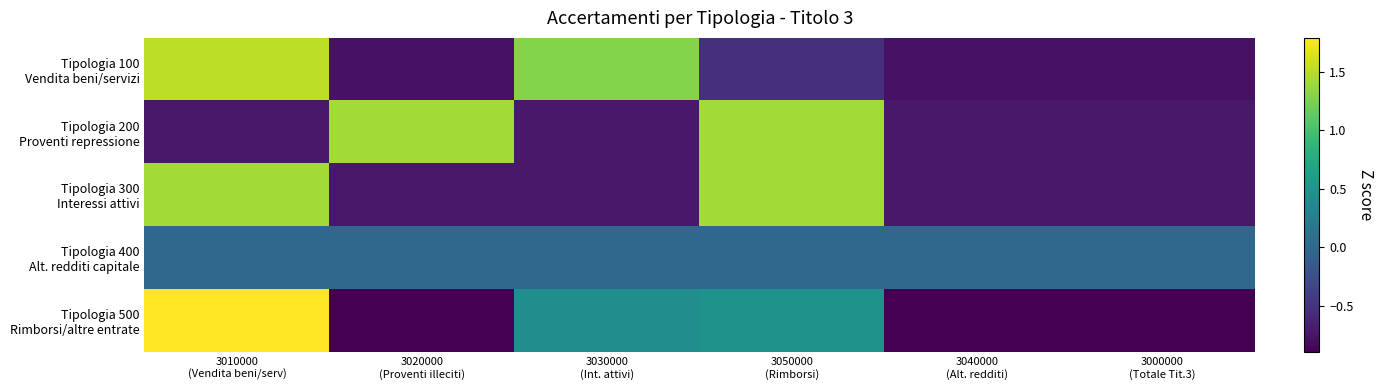

Between 3020000 (Proventi illeciti) and 3000000 (Totale Tit.3), which series saw the biggest shift?

Tipologia 200 Proventi repressione